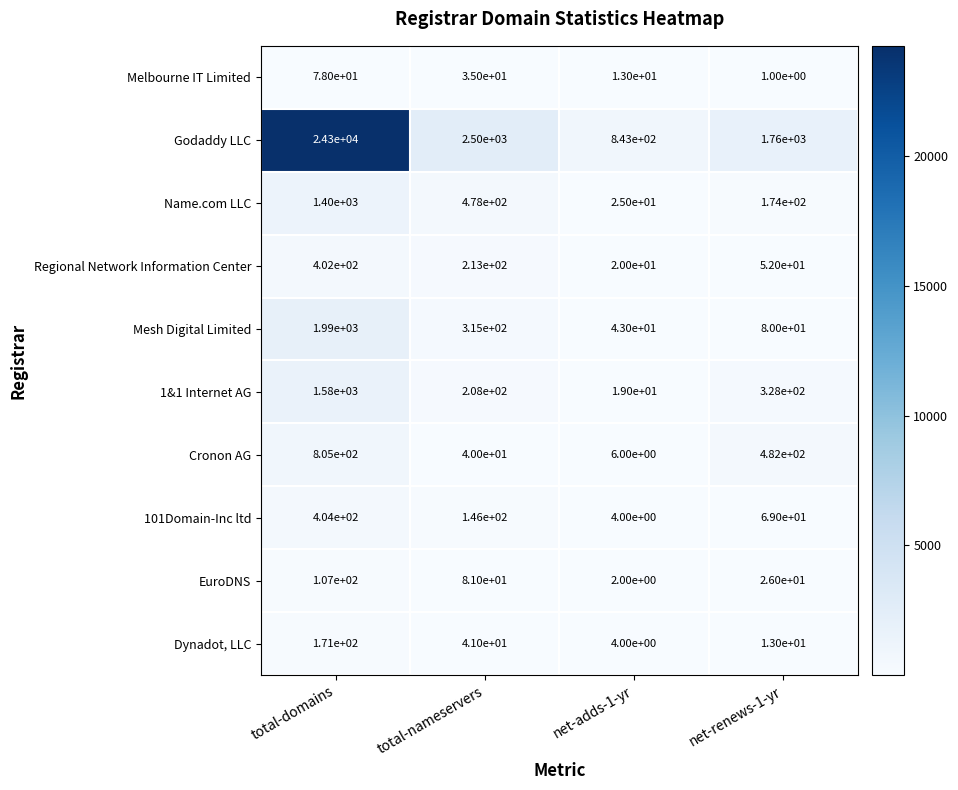

Is the value of Cronon AG at net-adds-1-yr greater than the value of 1&1 Internet AG at net-renews-1-yr?

No